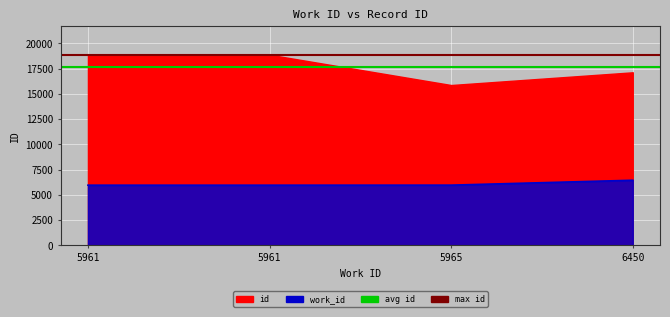

The value of avg id at 5961 is 17693.8. True or false?

True